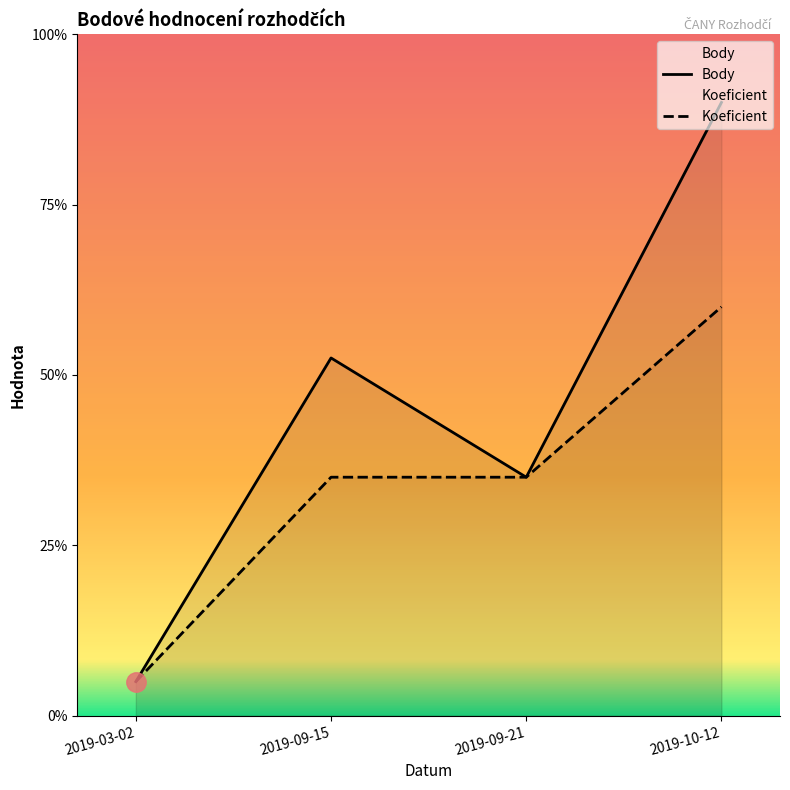

List the series in order of their peak value, highest first.

Body, Koeficient